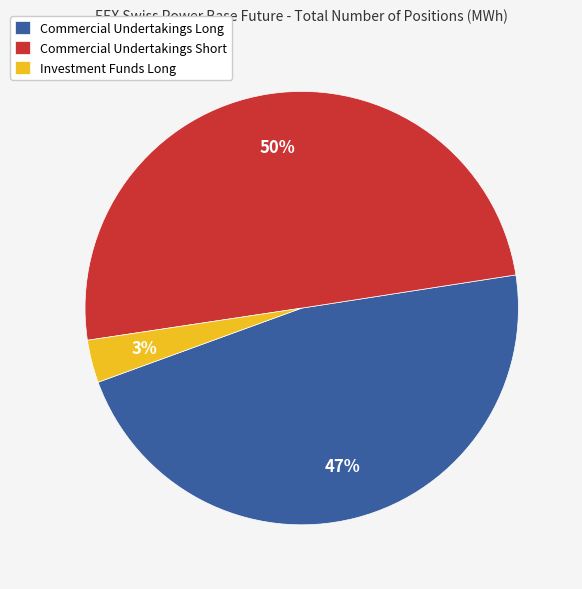

Rank the categories by value from lowest to highest.

Investment Funds Long, Commercial Undertakings Long, Commercial Undertakings Short